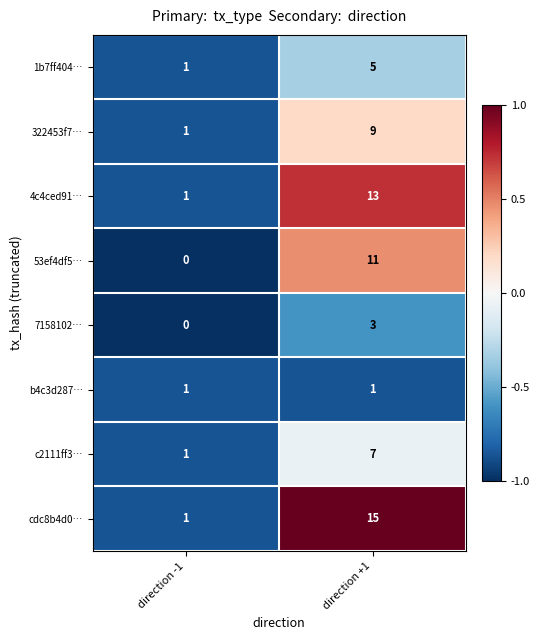

What is the sum of all cdc8b4d0… values?

16